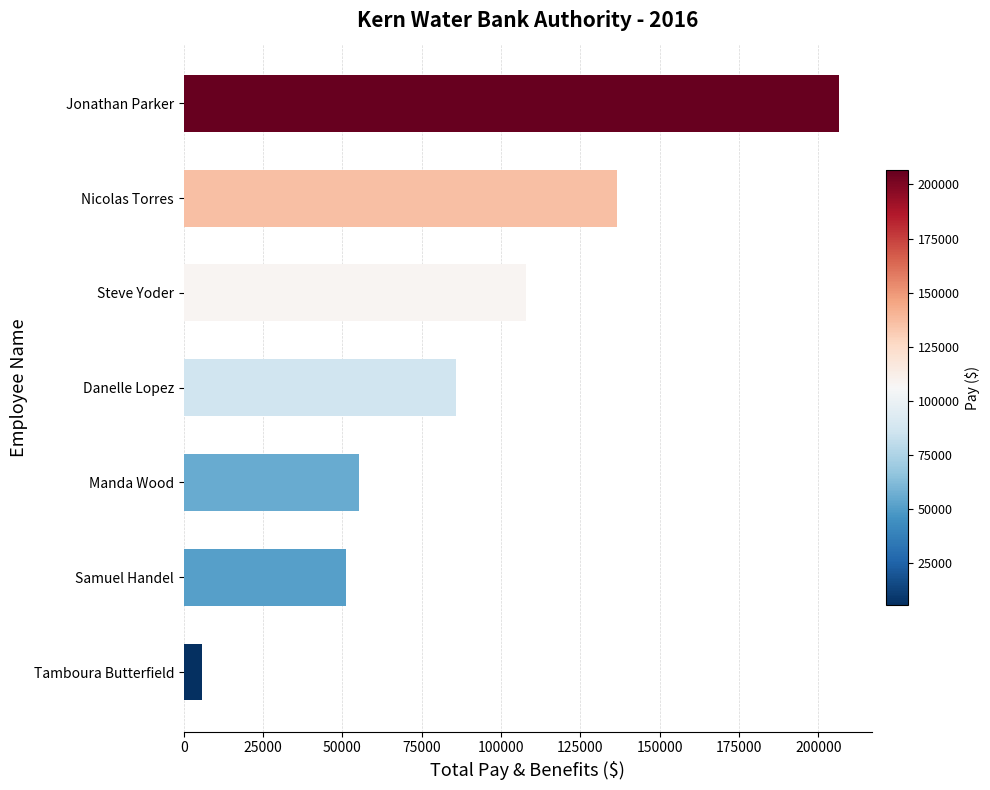

How many data points are less than 85924?

3